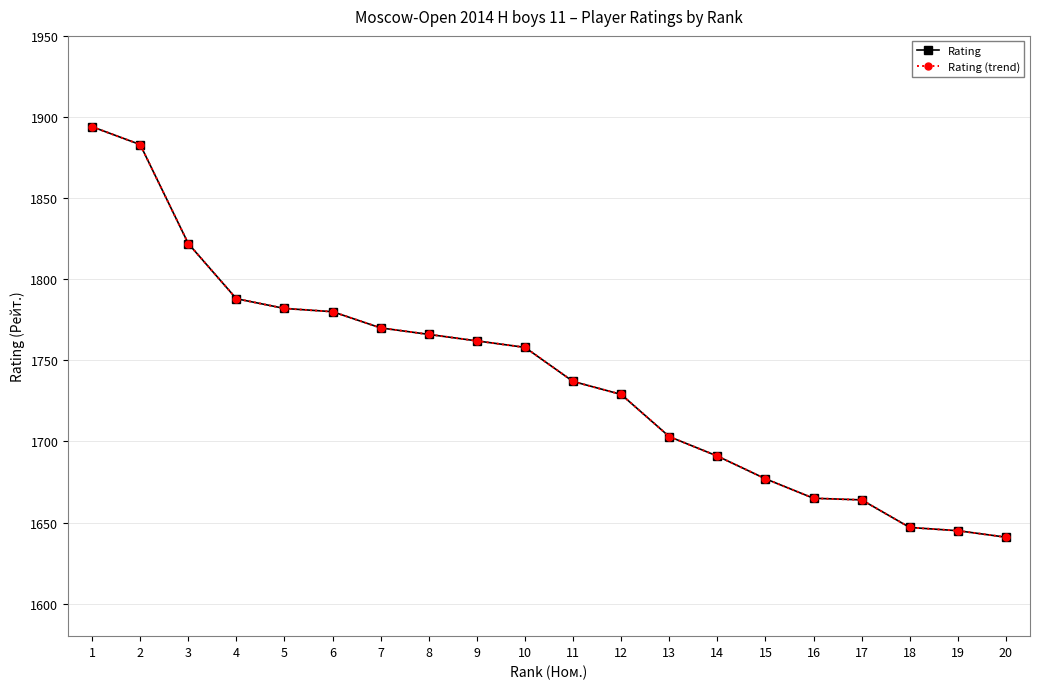

Is the value of Rating at 1 greater than the value of Rating (trend) at 8?

Yes